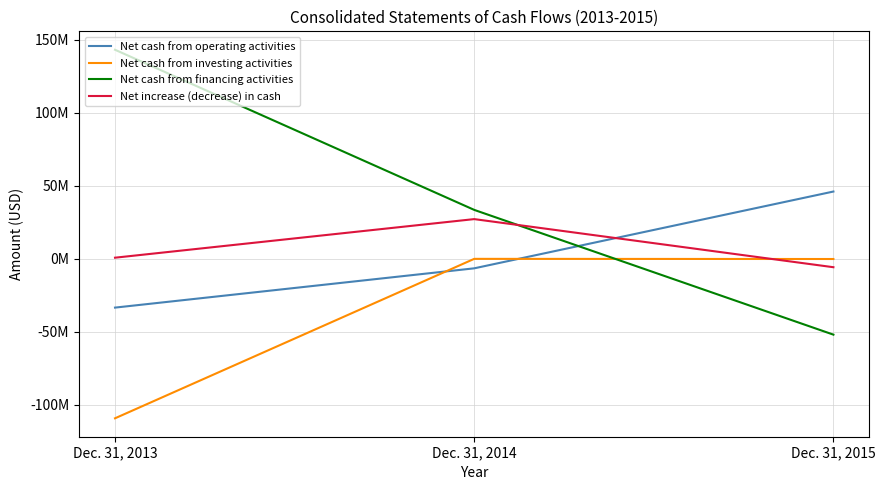

What are all the series names shown in the legend?

Net cash from operating activities, Net cash from investing activities, Net cash from financing activities, Net increase (decrease) in cash